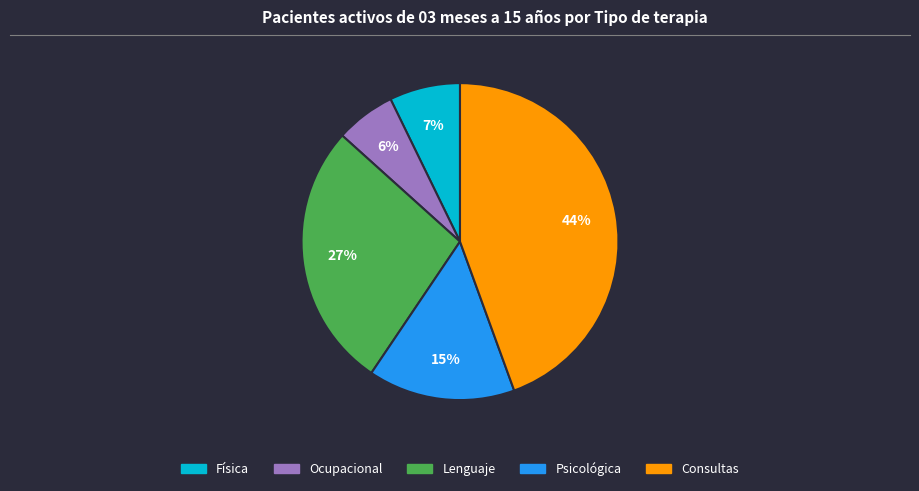

Which category has the biggest portion of the pie?

Consultas